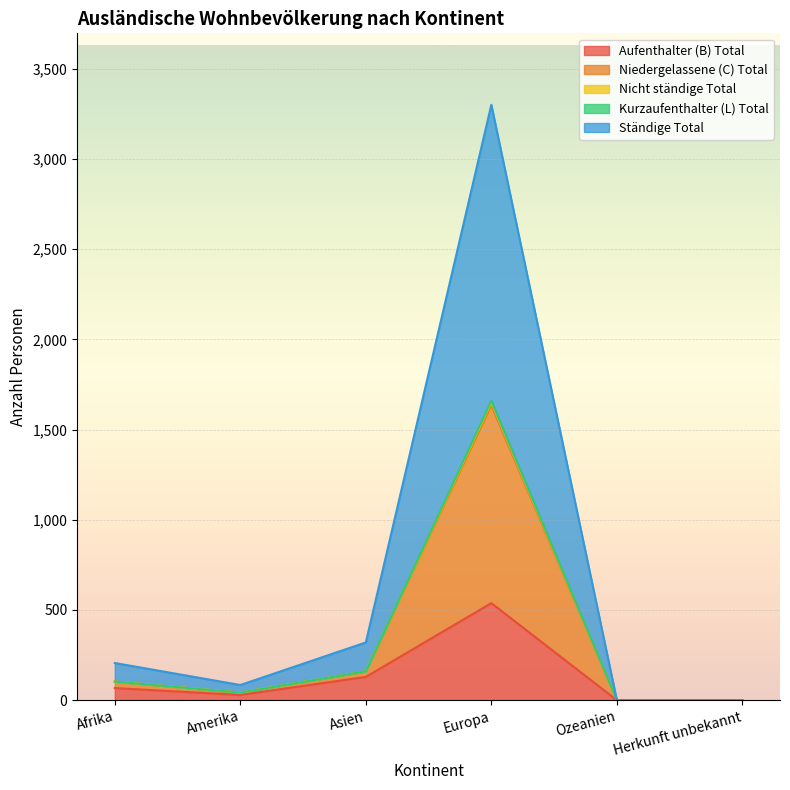

Where does the Nicht ständige Total series first go above 103?

Asien